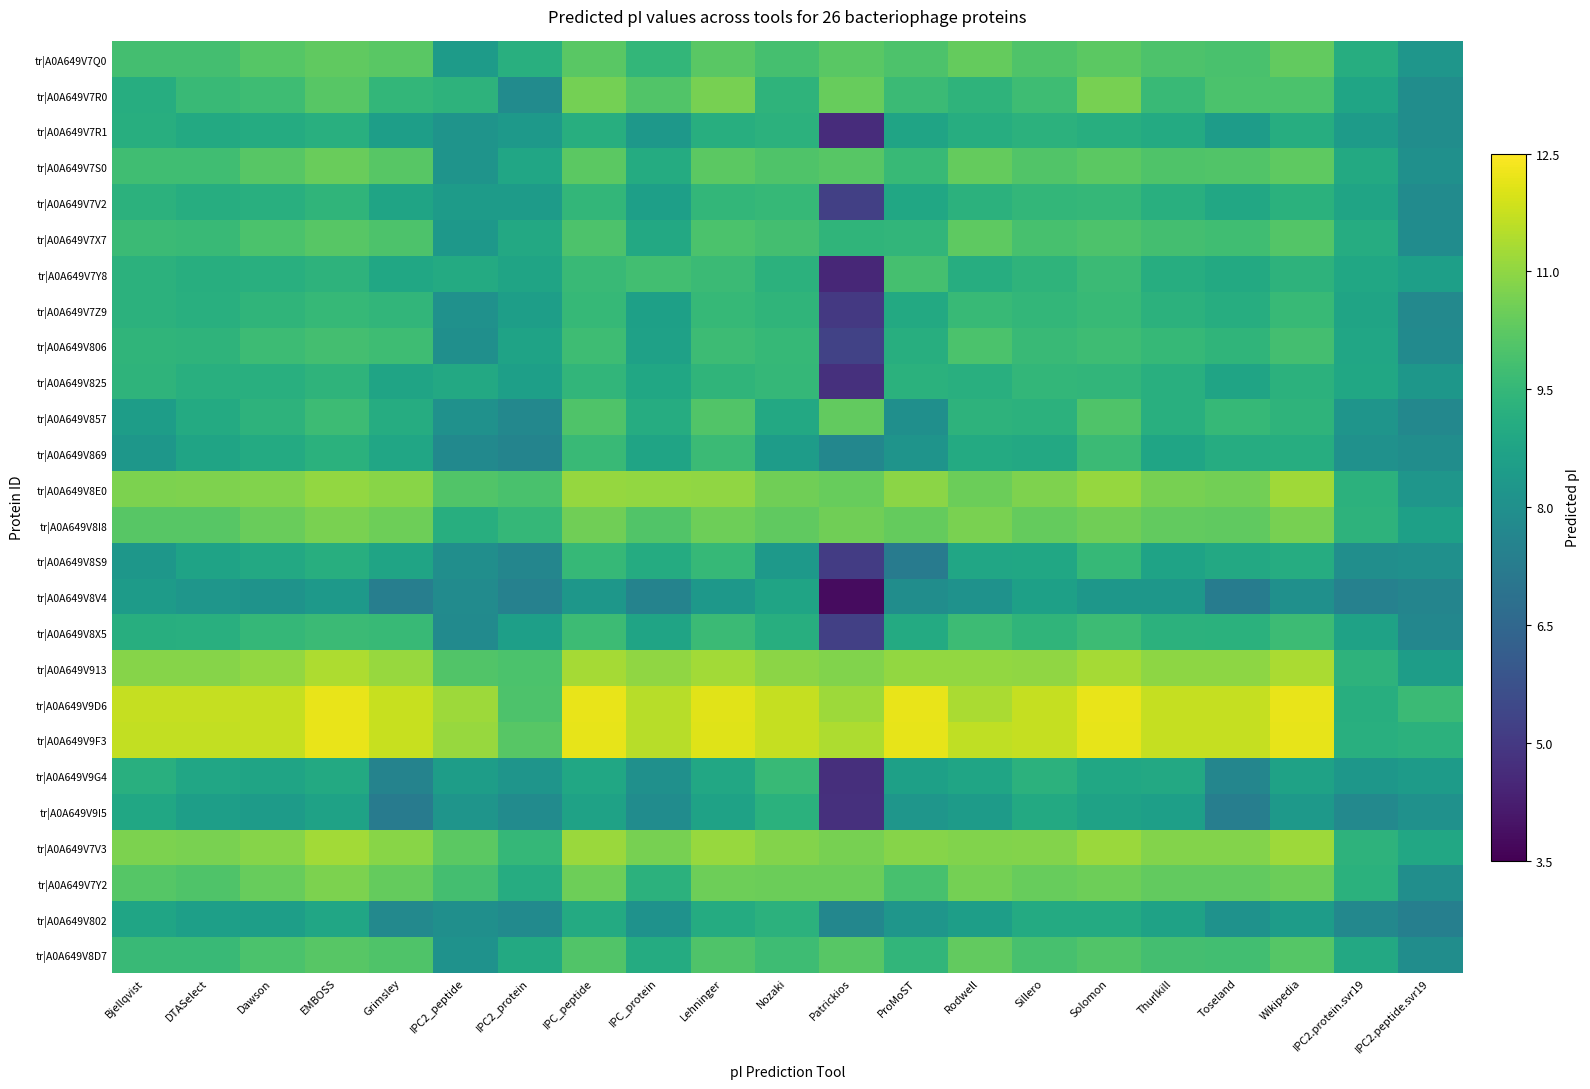

What is the greatest value displayed?

12.2